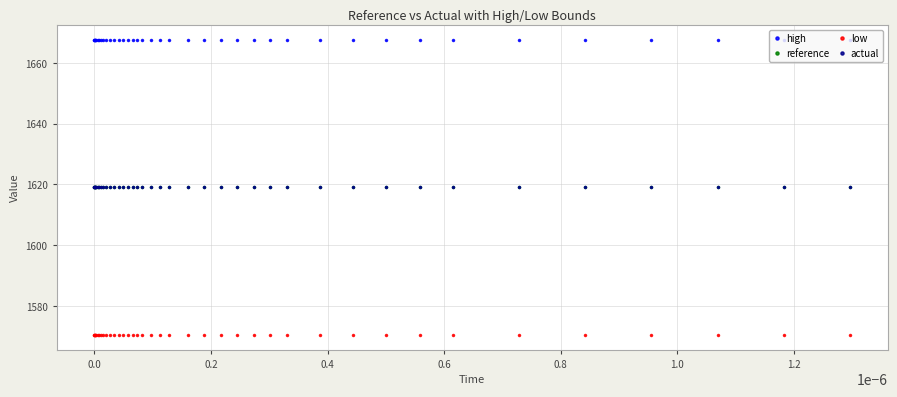

What is the minimum value shown in the chart?

1570.5